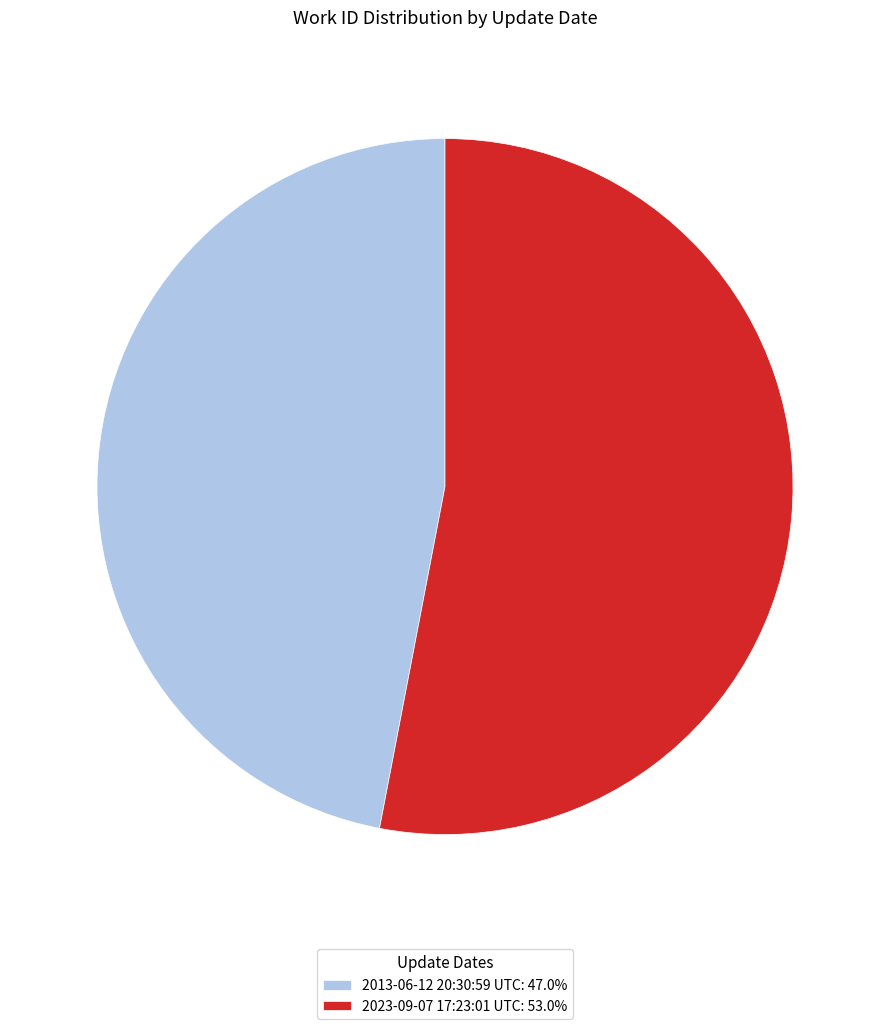

What is the majority slice?

2023-09-07 17:23:01 UTC